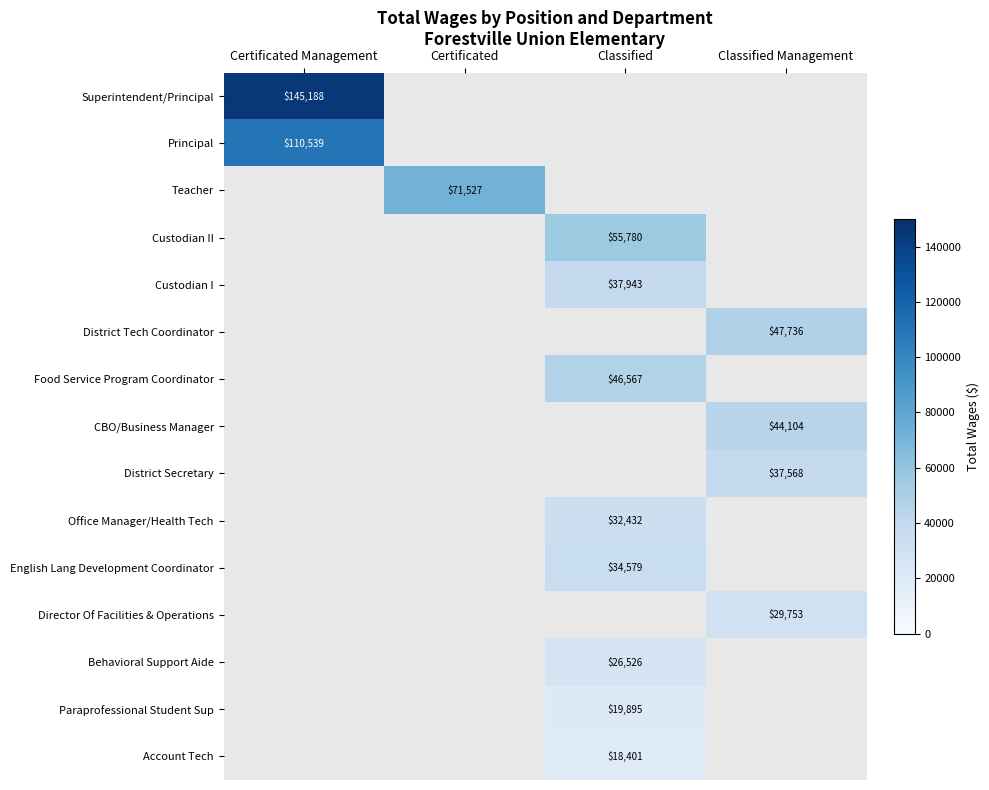

True or false: District Tech Coordinator has a value of 47736 at Classified Management.

True